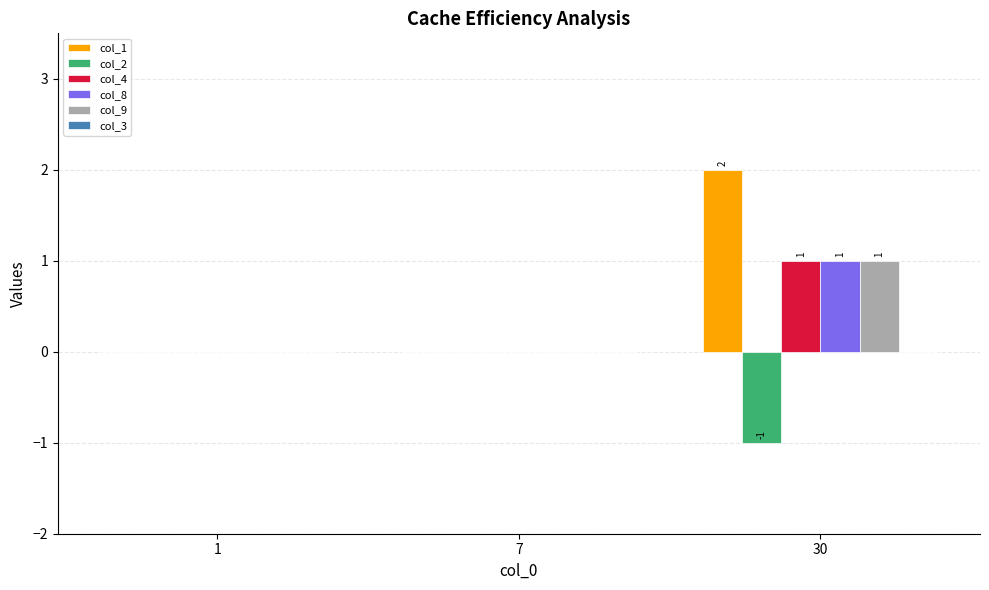

How many distinct data groups are displayed?

5